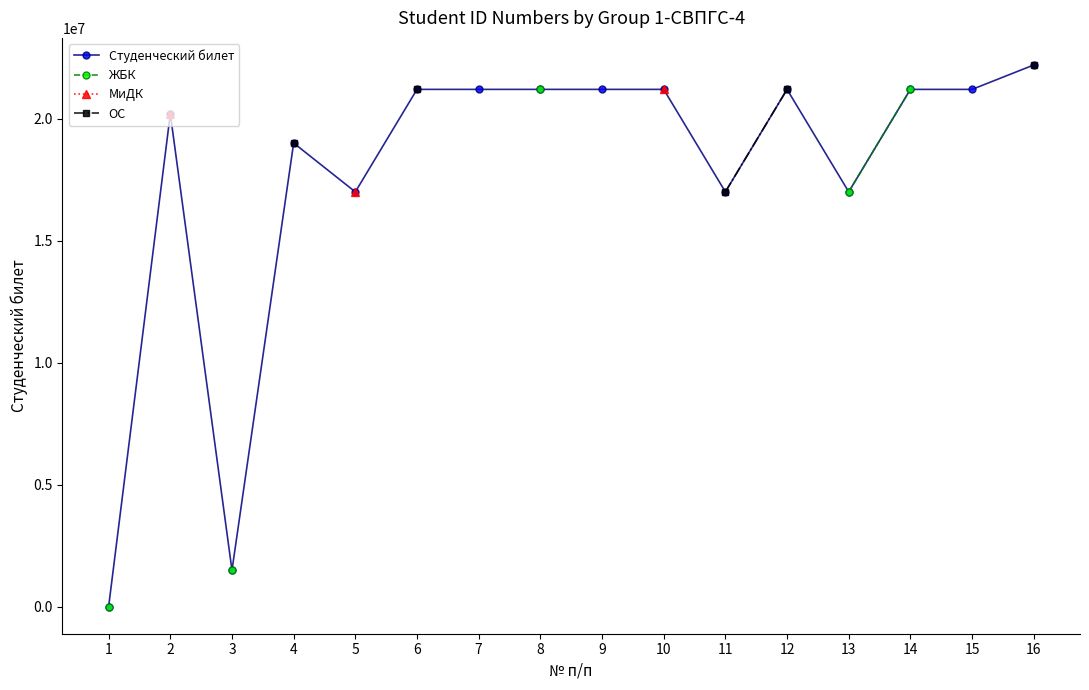

What is the sum of the Студенческий билет values at 1 and 12?

21210462